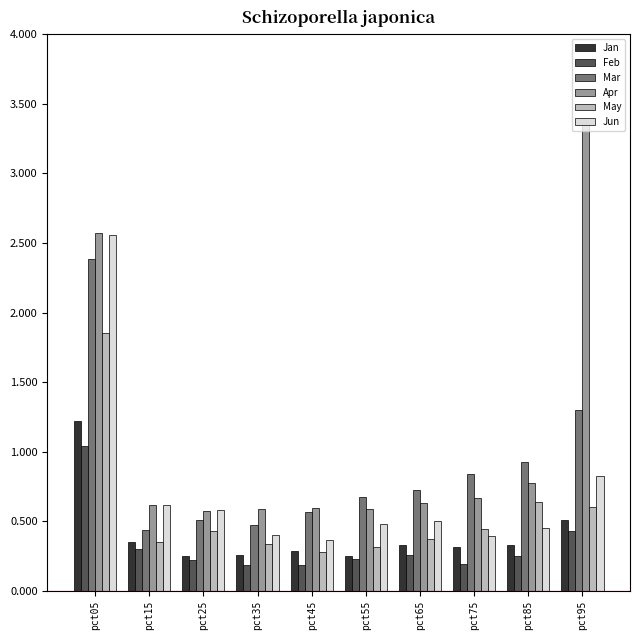

What is the sum of the Jan values at pct45 and pct55?

0.5